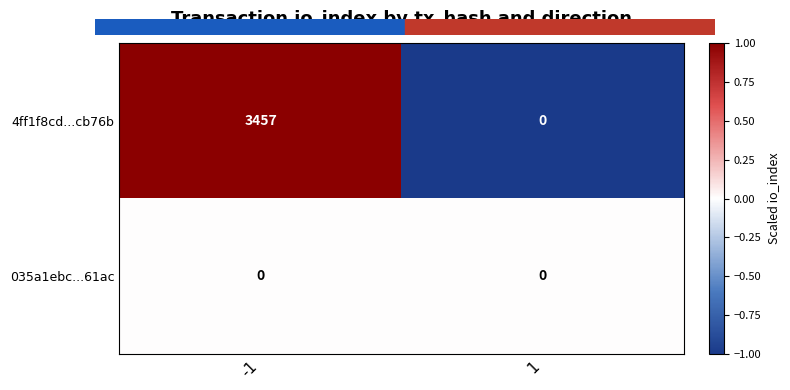

Reading left to right, extract all data points from this chart.

4ff1f8cd...cb76b: -1=3457	1=0
035a1ebc...61ac: -1=0	1=0